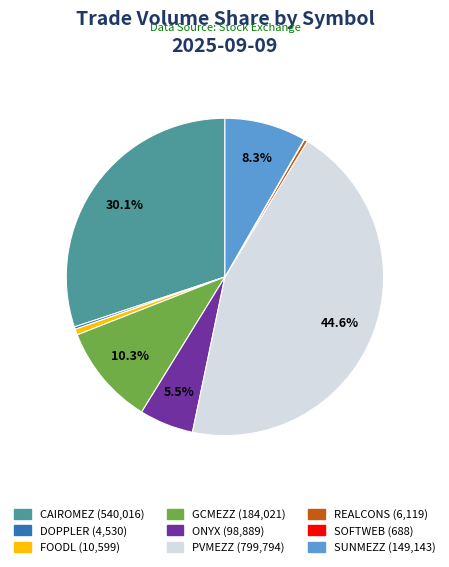

How much of the chart is everything except SUNMEZZ?

91.7%